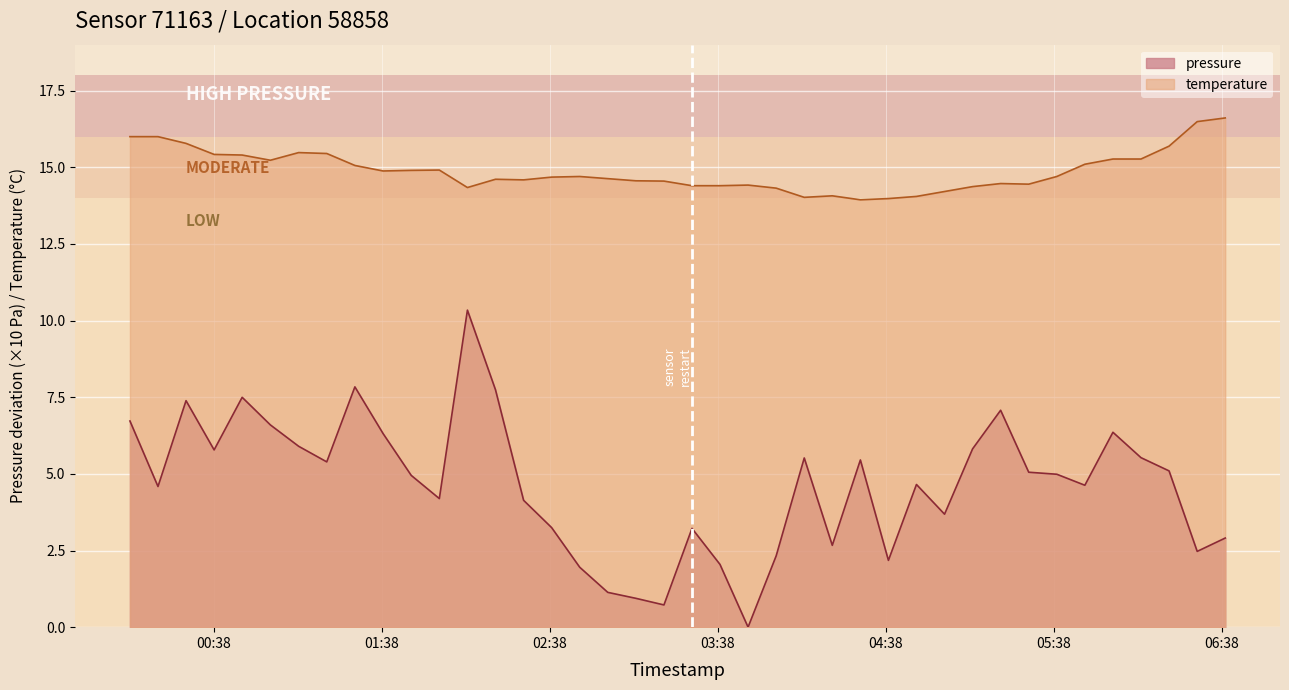

List the series in order of their peak value, lowest first.

pressure, temperature